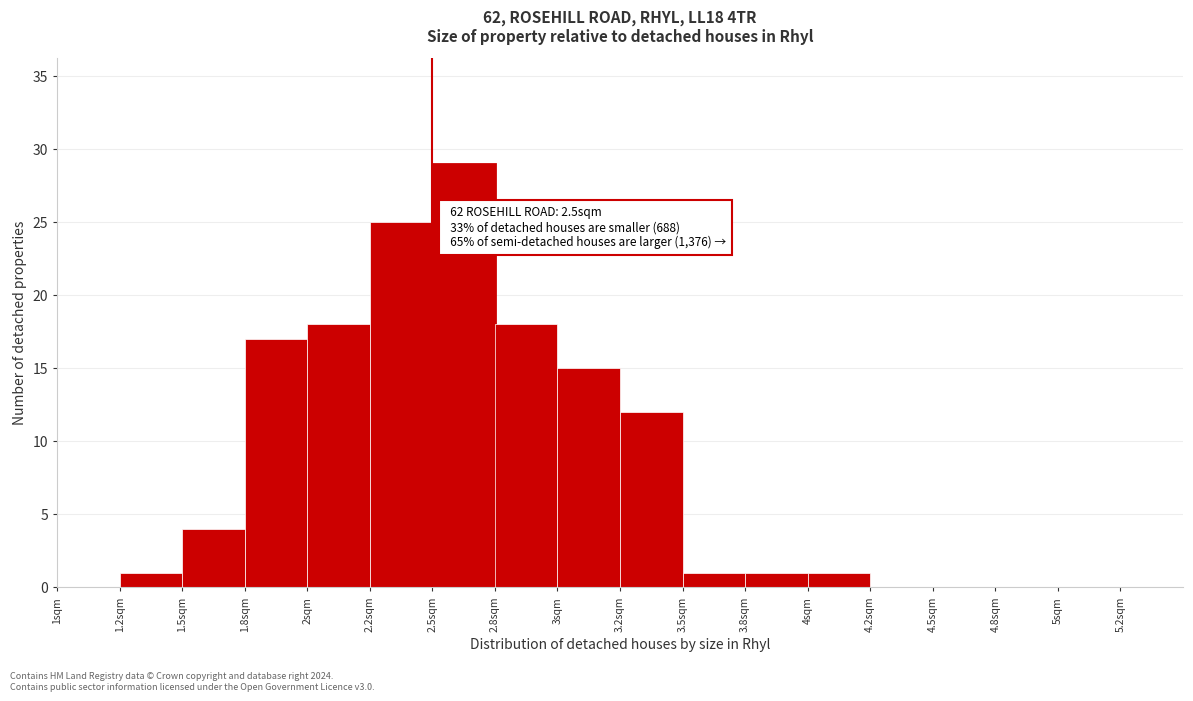

Reading left to right, extract all data points from this chart.

1sqm=0	1.2sqm=1	1.5sqm=4	1.8sqm=17	2sqm=18	2.2sqm=25	2.5sqm=29	2.8sqm=18	3sqm=15	3.2sqm=12	3.5sqm=1	3.8sqm=1	4sqm=1	4.2sqm=0	4.5sqm=0	4.8sqm=0	5sqm=0